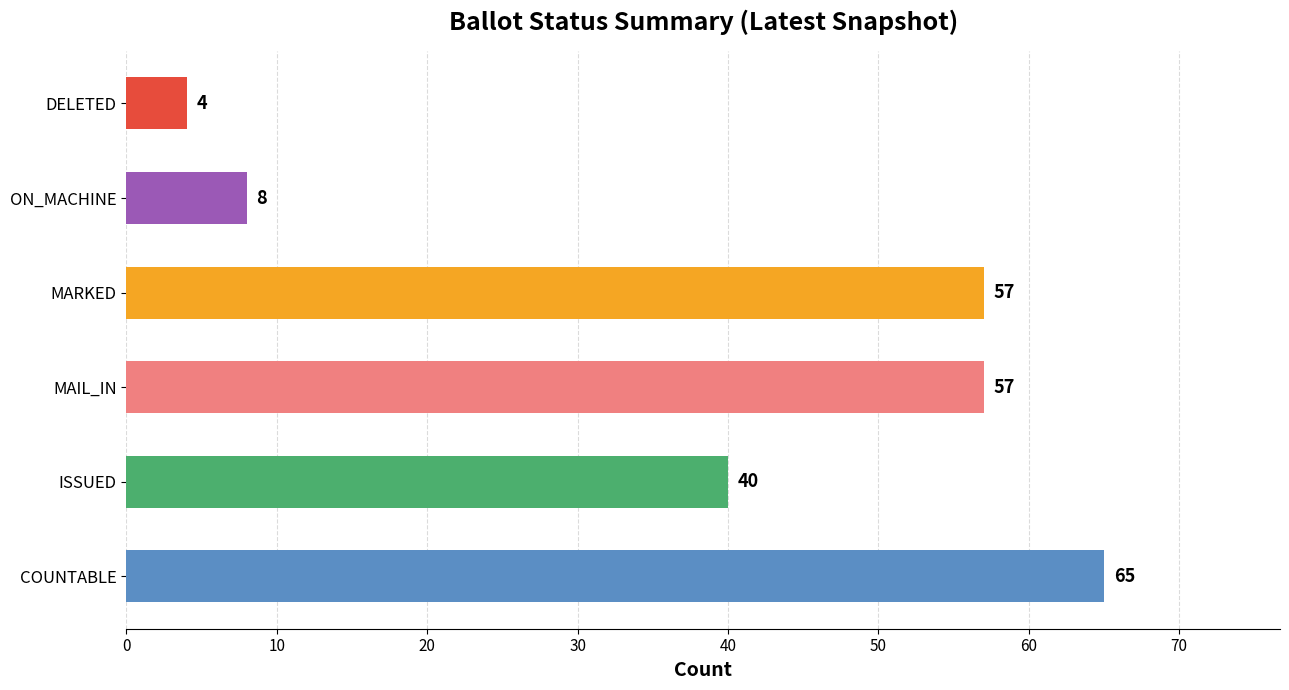

Reading left to right, transcribe all the data shown in this chart.

COUNTABLE=65	ISSUED=40	MAIL_IN=57	MARKED=57	ON_MACHINE=8	DELETED=4